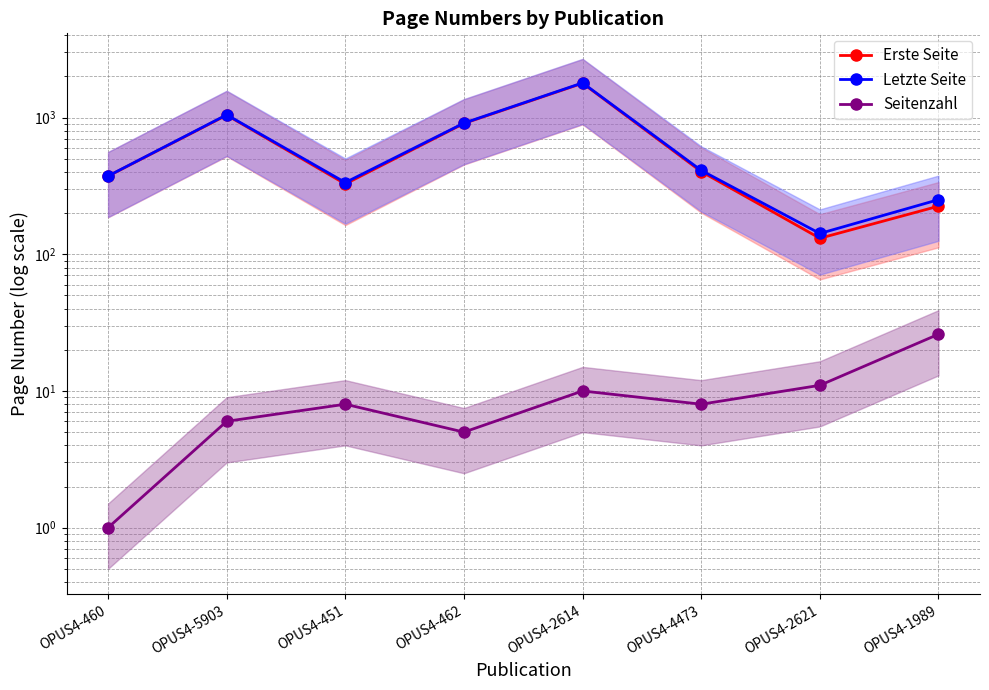

Reading right to left, list all the values displayed in this chart.

Erste Seite: 225	131	403	1785	907	327	1043	373
Letzte Seite: 251	142	411	1795	912	335	1049	374
Seitenzahl: 26	11	8	10	5	8	6	1